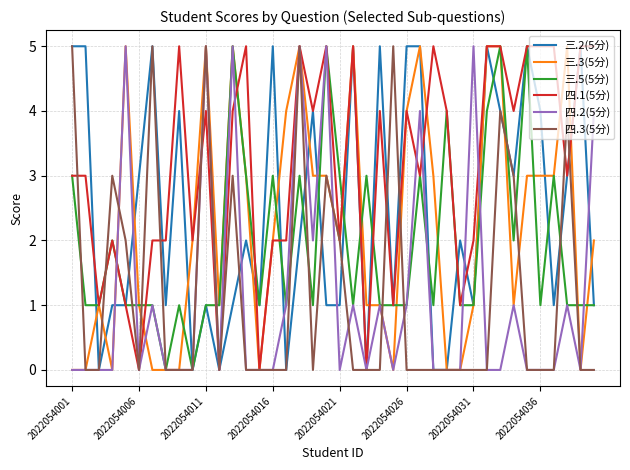

How many categories are shown in the chart?

40